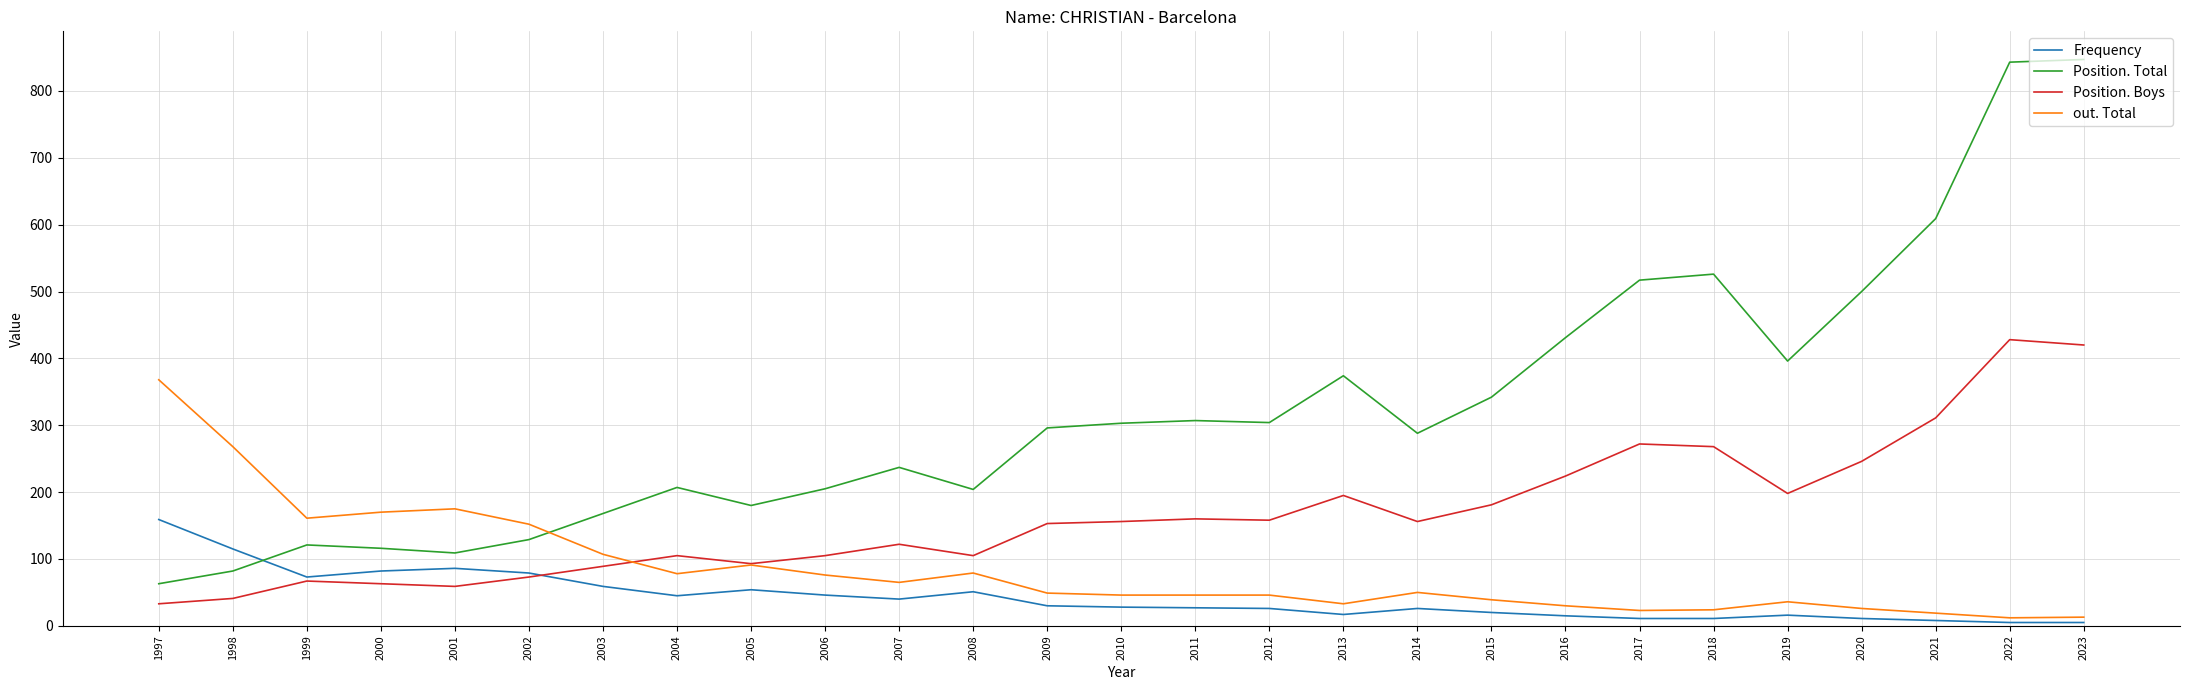

List the series in order of their overall mean, highest first.

Position. Total, Position. Boys, out. Total, Frequency